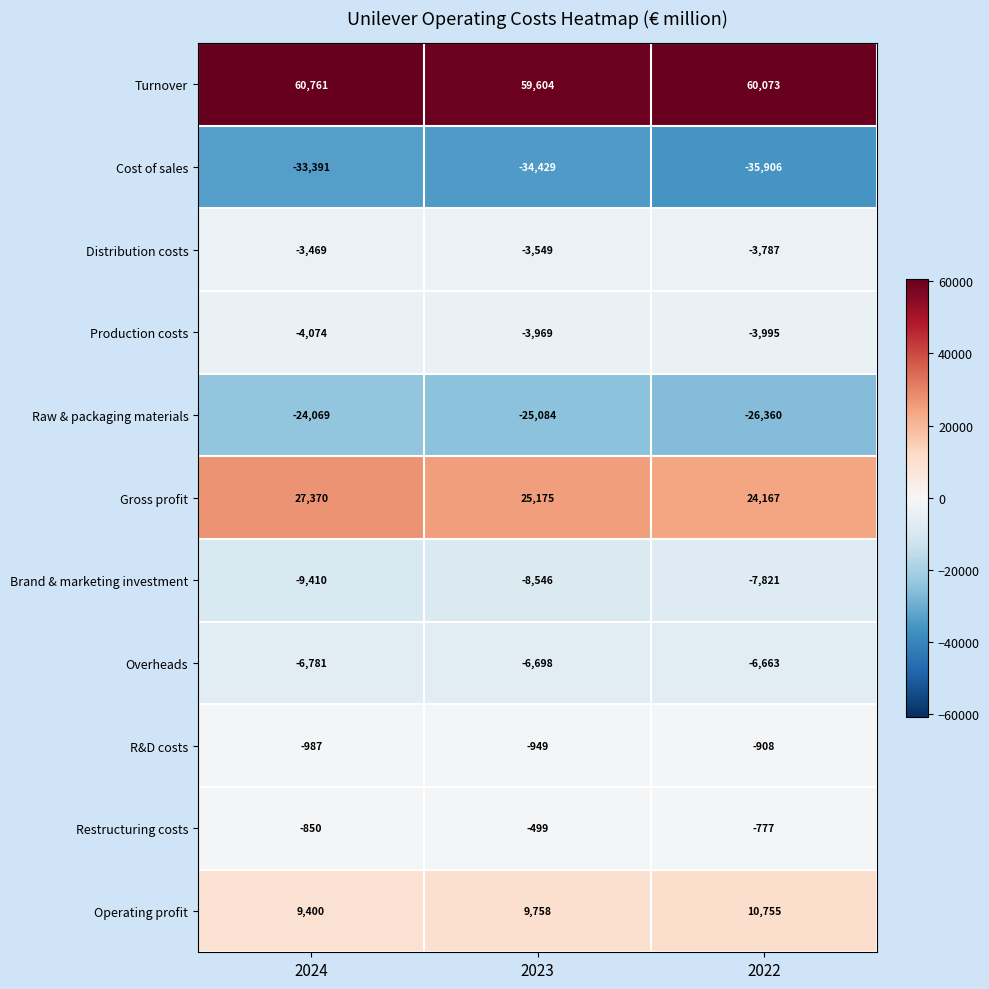

What is the sum of the Raw & packaging materials values at 2024 and 2023?

-49153